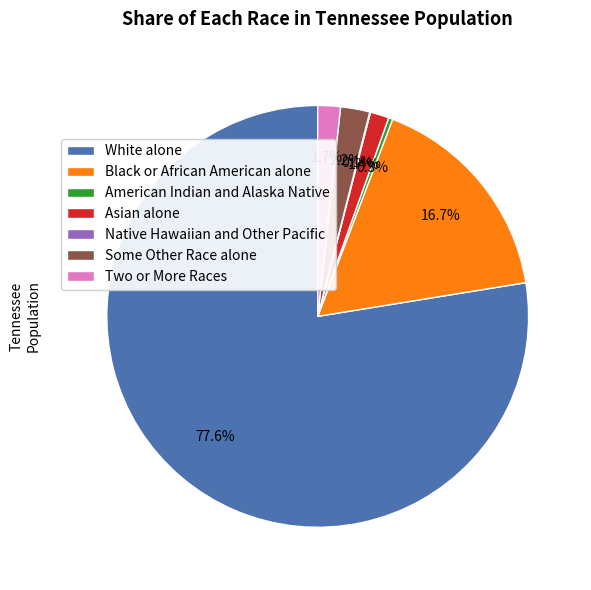

Which slice is the largest?

White alone